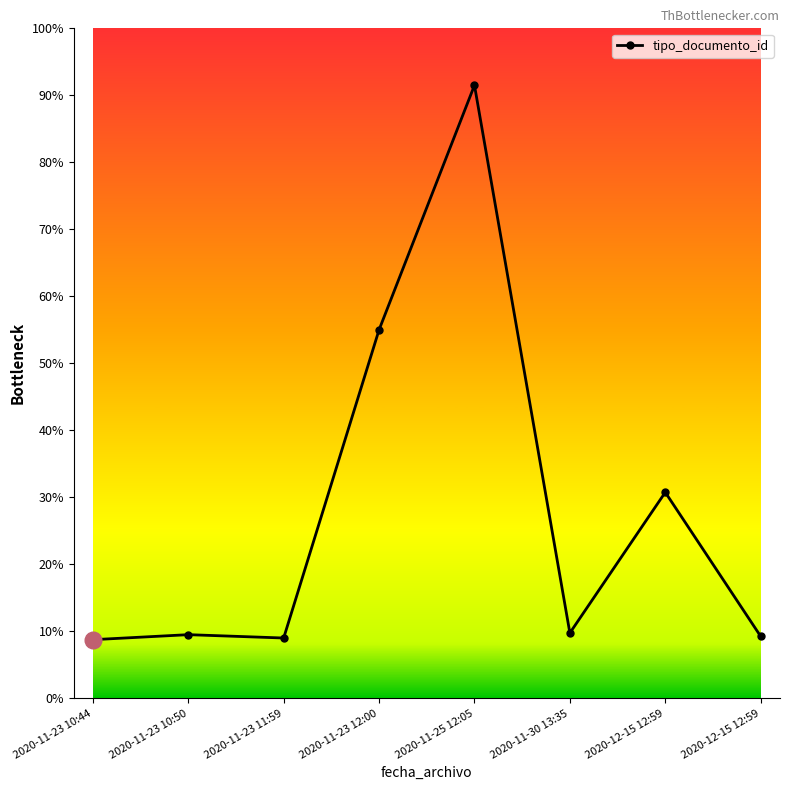

Where does the data first go above 39?

2020-11-23 12:00